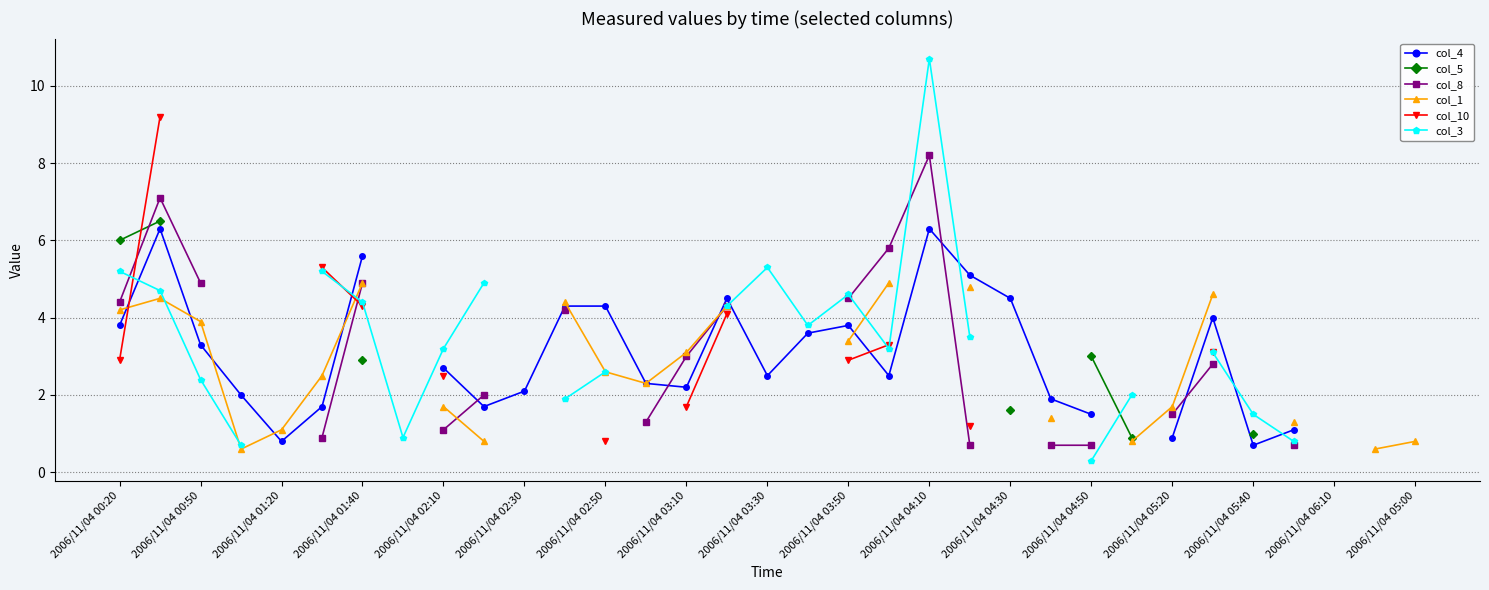

How many lines are shown in the chart?

6